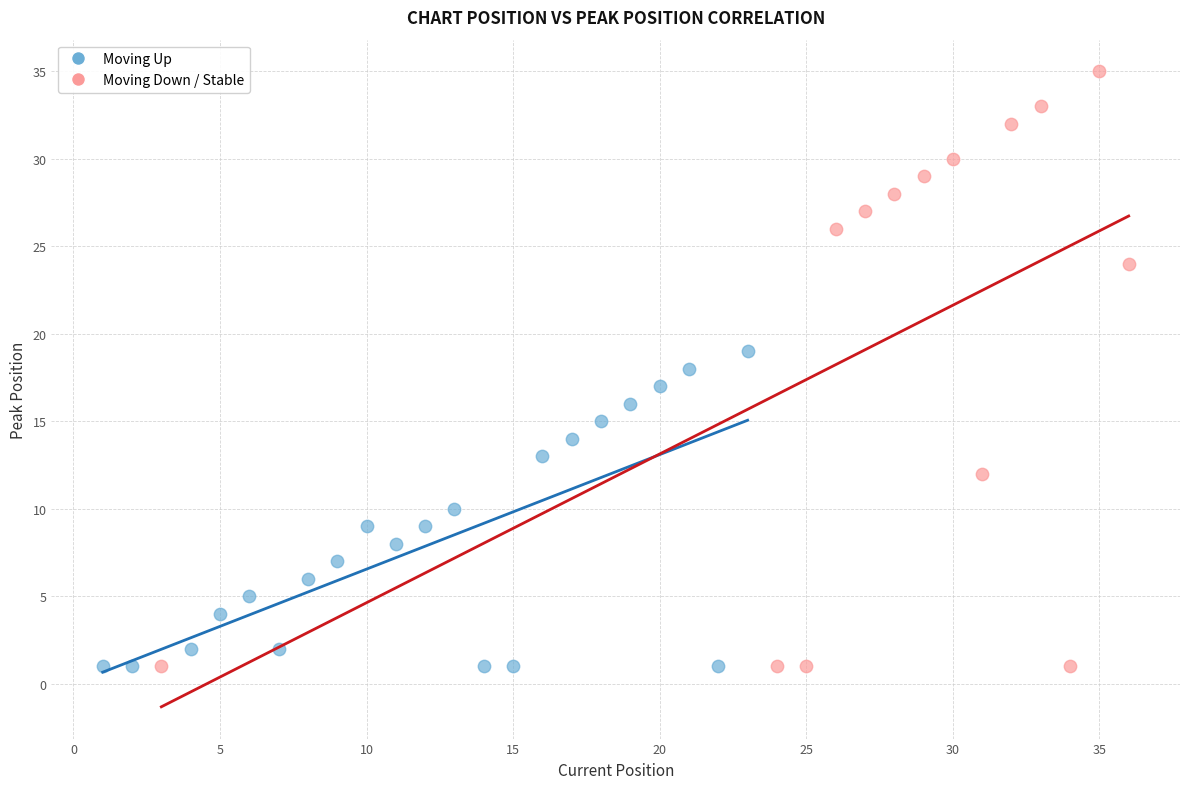

Which series reaches the maximum Y coordinate?

Moving Down / Stable